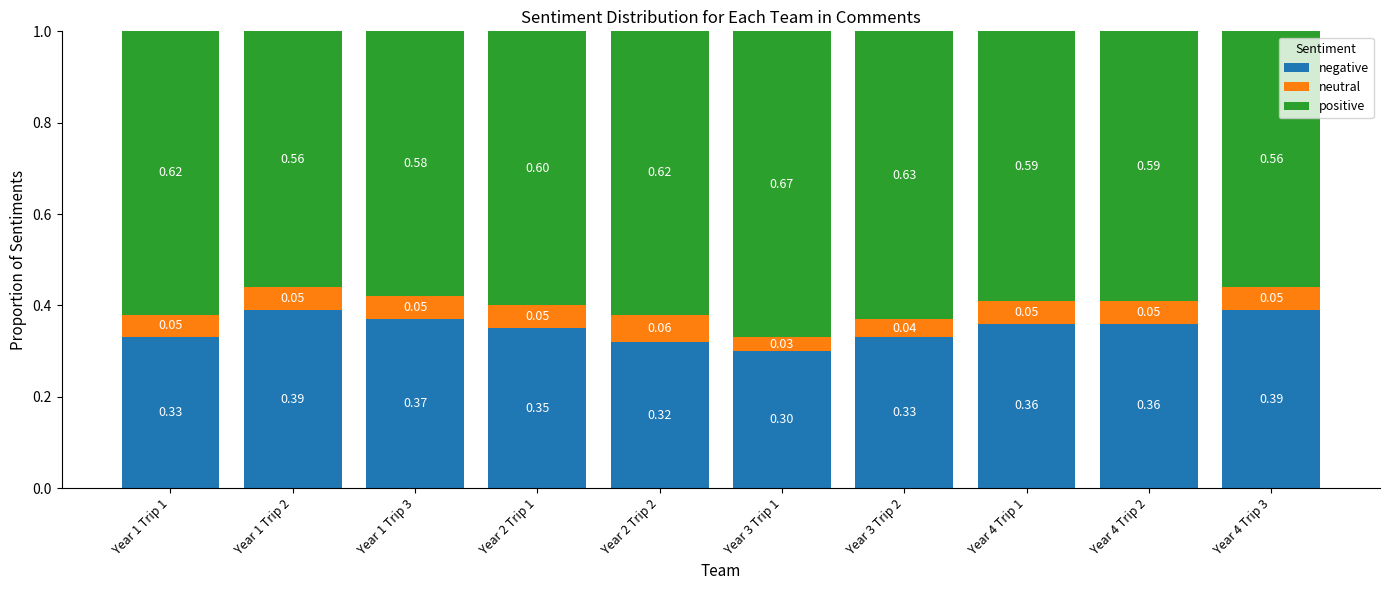

What is the sum of all negative values?

3.5